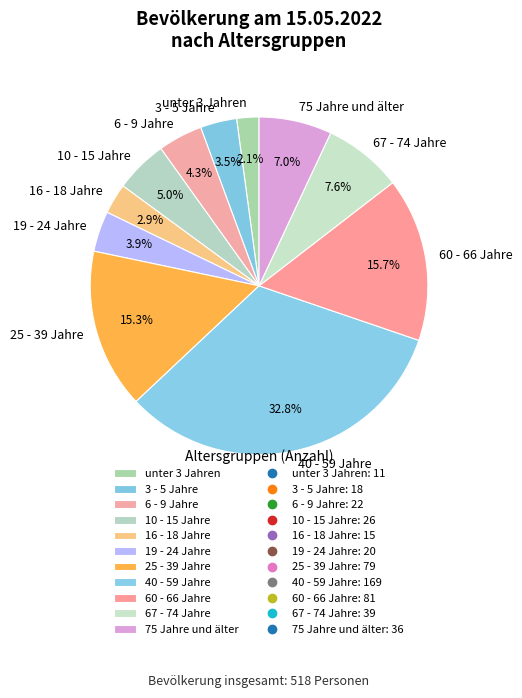

Do 75 Jahre und älter and unter 3 Jahren together represent more than half of the pie?

No